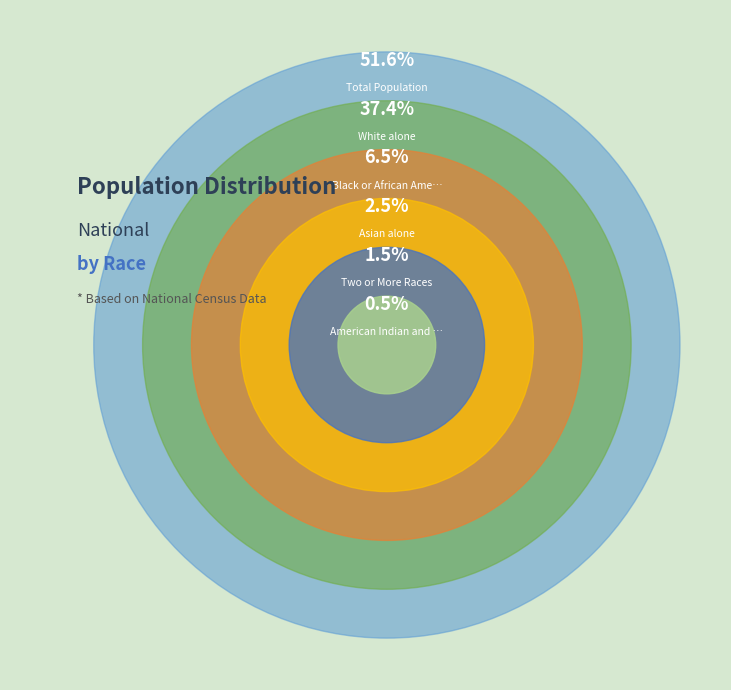

To the nearest percent, what portion does Asian alone represent?

2%